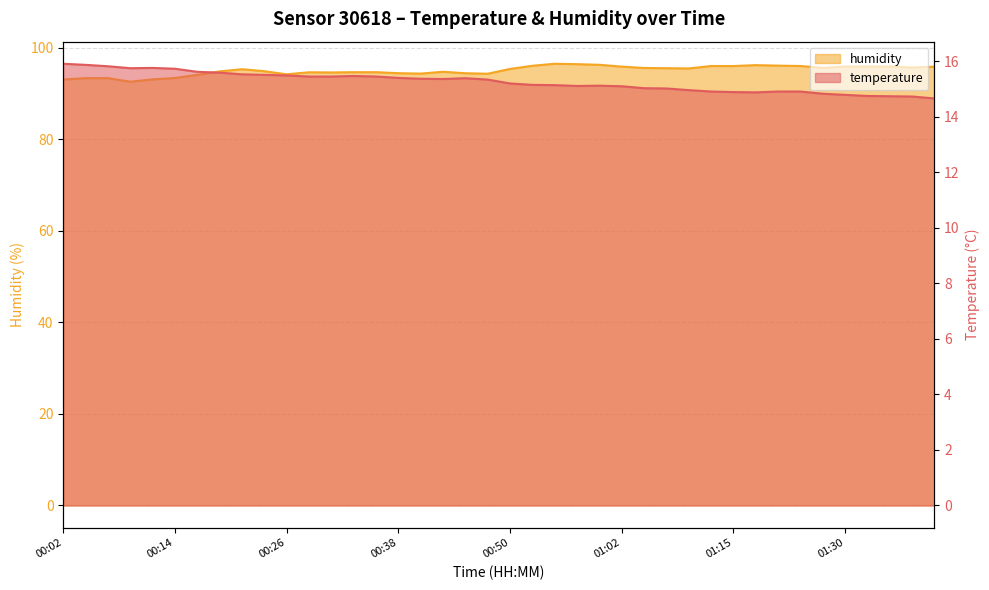

True or false: humidity and temperature cross at least once.

False